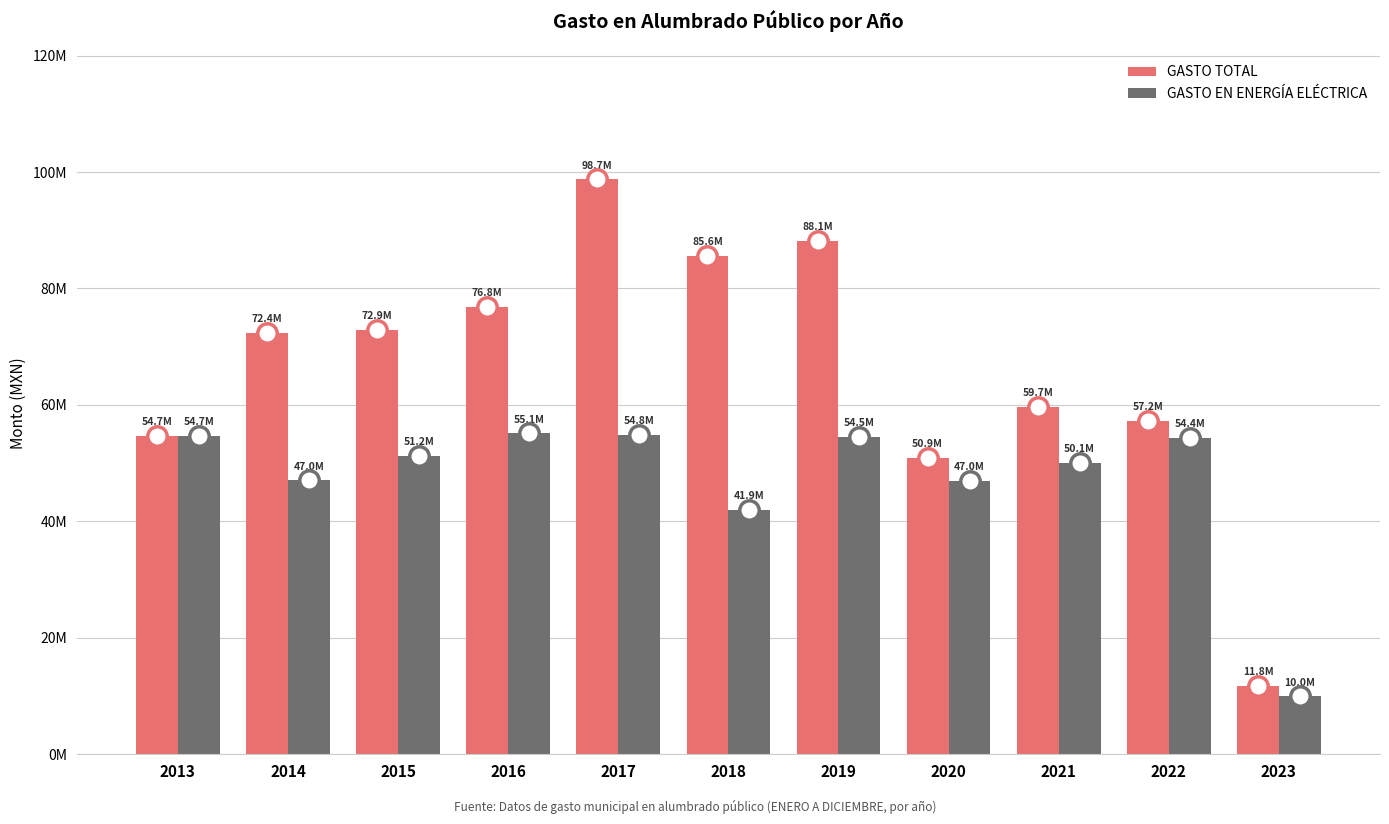

Are the bars grouped side by side (vs. stacked)?

Yes